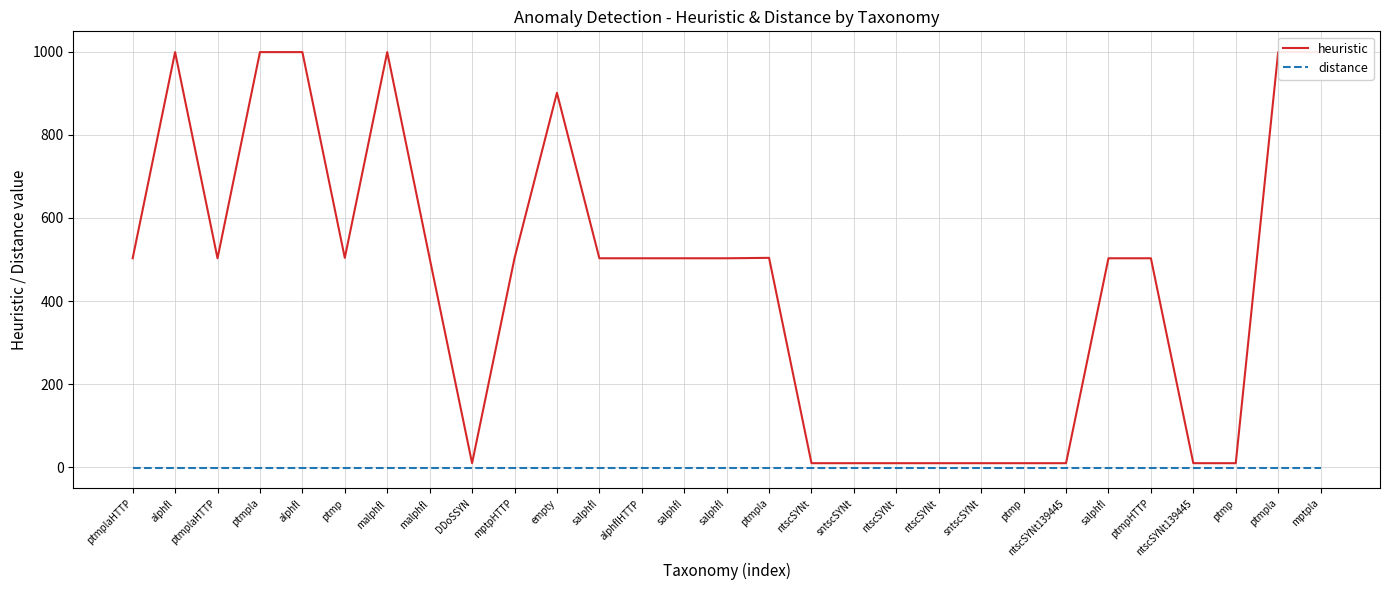

List the series in order of their peak value, lowest first.

distance, heuristic